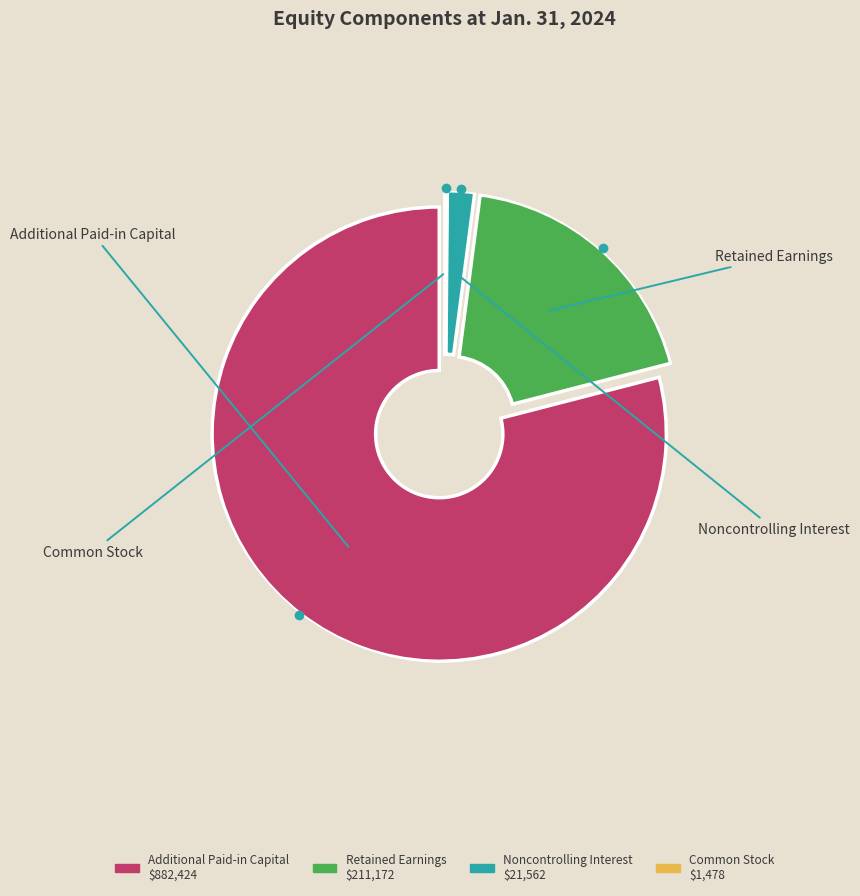

Which has a higher value, Additional Paid-in Capital or Retained Earnings?

Additional Paid-in Capital